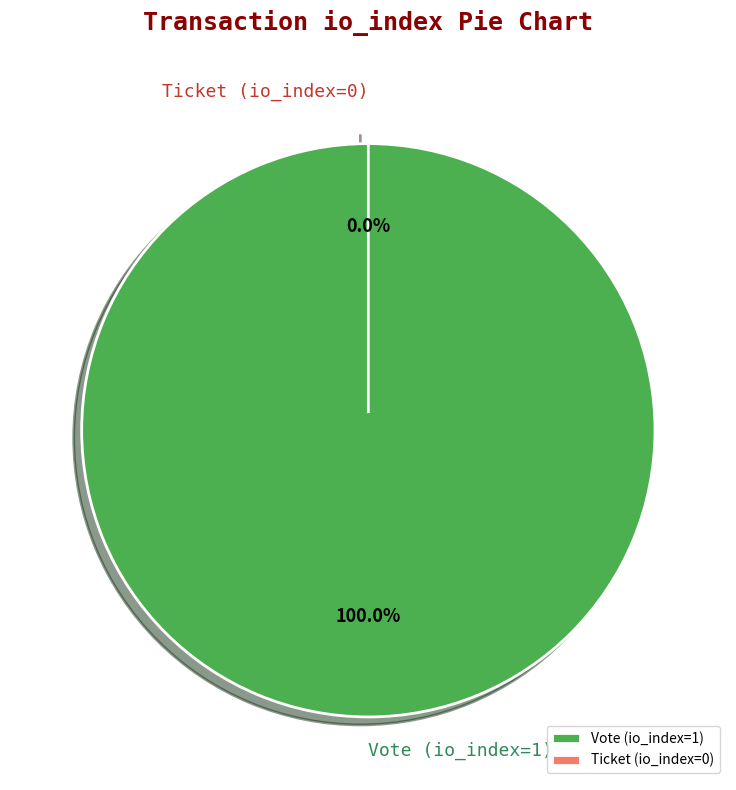

Does any single category account for the majority?

Yes